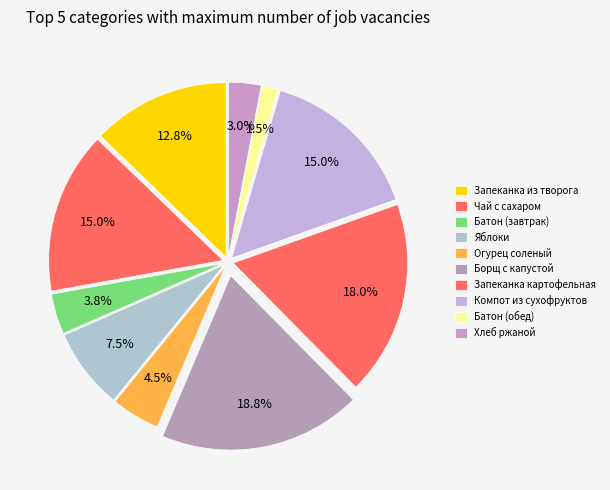

Which category has the biggest portion of the pie?

Борщ с капустой